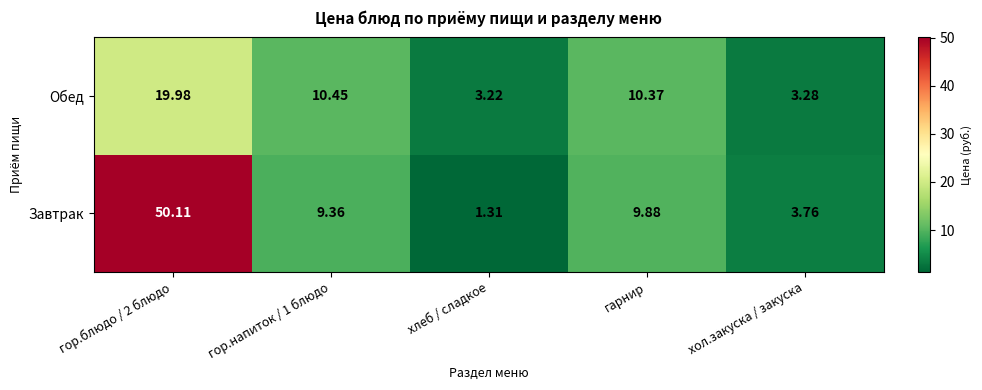

Rank the series by their average value, from lowest to highest.

Обед, Завтрак